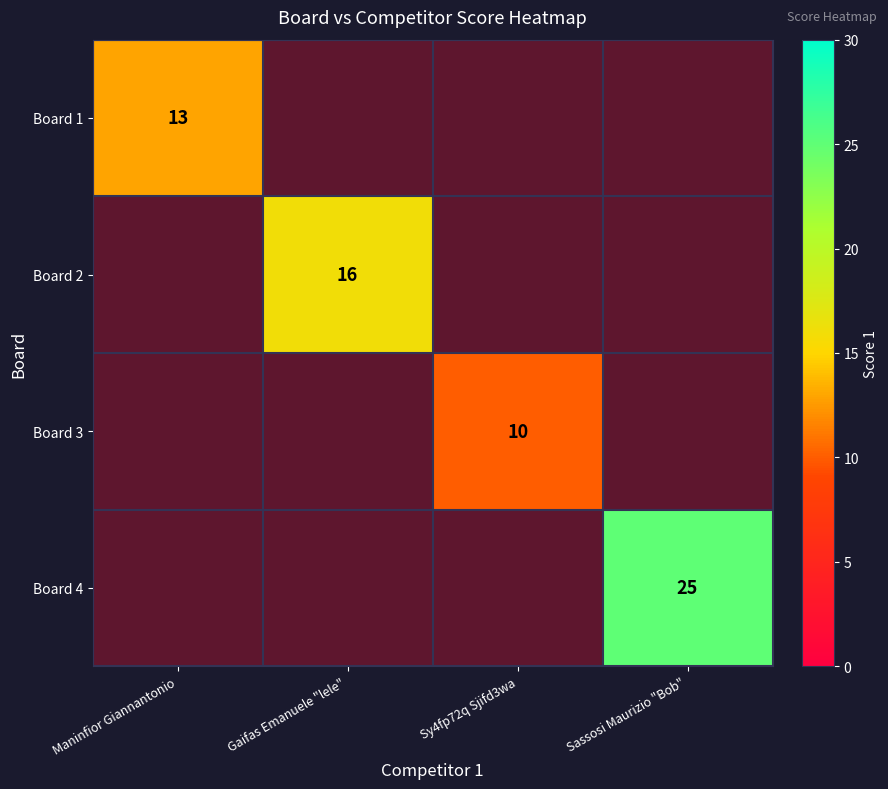

True or false: Board 1 has a value of 8.4 at Maninfior Giannantonio.

False